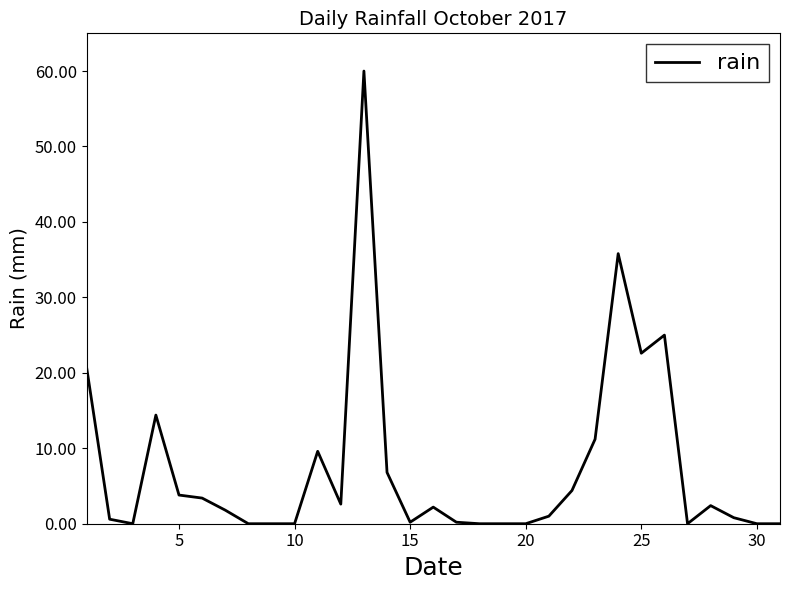

What is the maximum value shown in the chart?

60.0